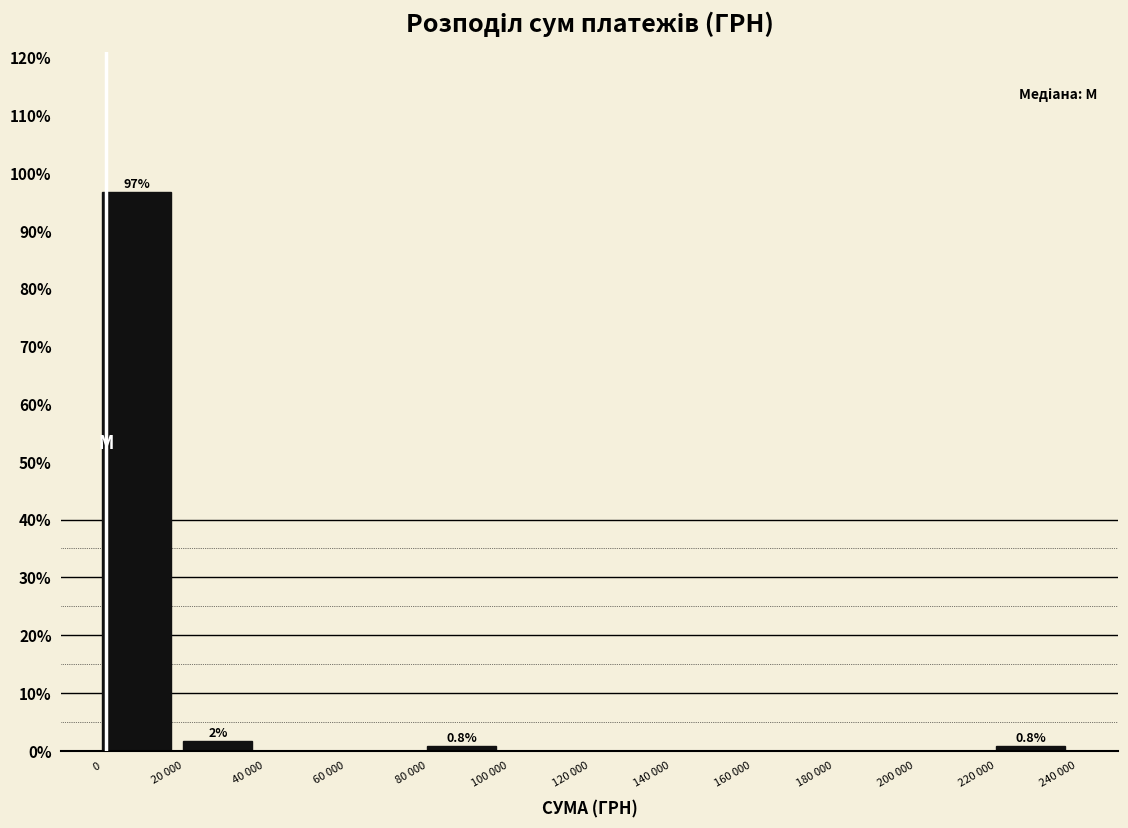

Reading right to left, what are all the values shown in this chart?

220 000=0.8	200 000=0.0	180 000=0.0	160 000=0.0	140 000=0.0	120 000=0.0	100 000=0.0	80 000=0.8	60 000=0.0	40 000=0.0	20 000=1.7	0=96.7